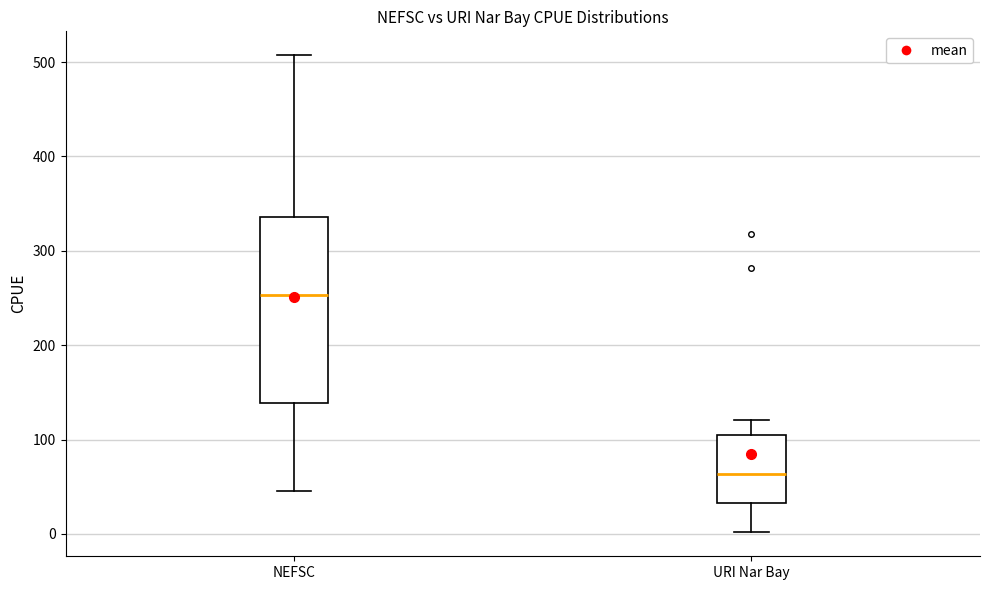

Reading left to right, read every box against the y-axis: the position of its median line, the range the box covers, and the ends of its whiskers. The values are not printed on the chart, so give them approximately, as read against the axis.

NEFSC: median 250, box 140 to 340, whiskers 50 to 510
URI Nar Bay: median 60, box 30 to 110, whiskers 0 to 120